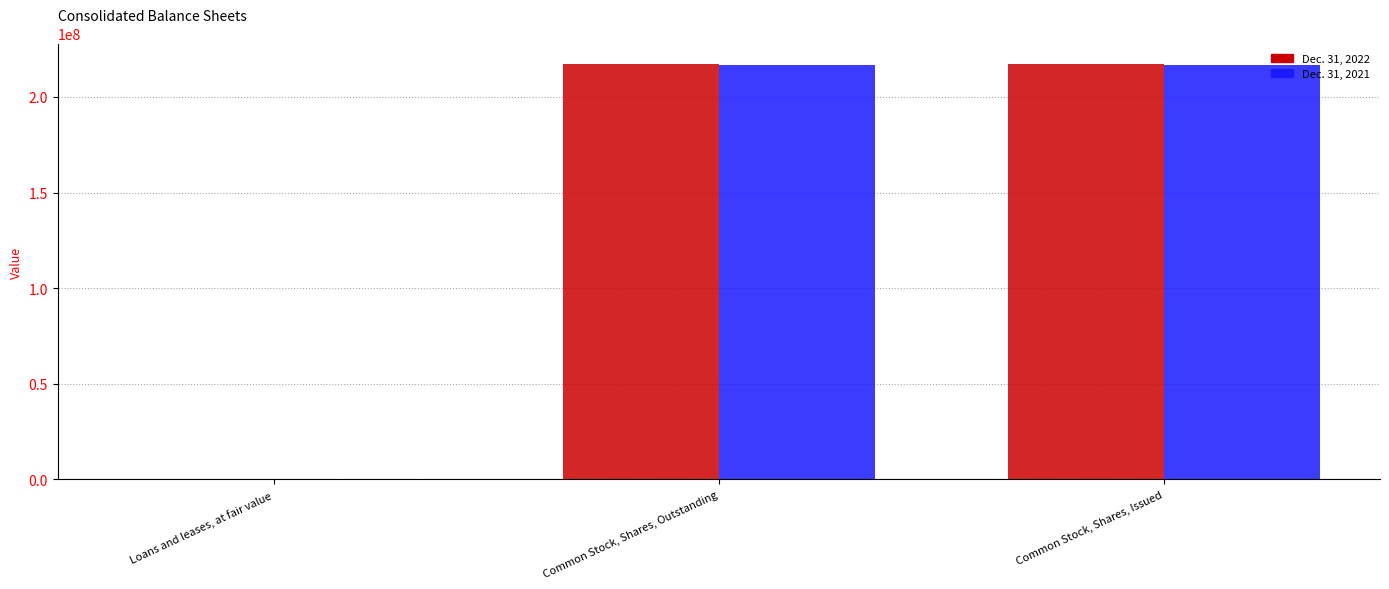

Is it true that Dec. 31, 2021 equals 326909665 at Common Stock, Shares, Issued?

False